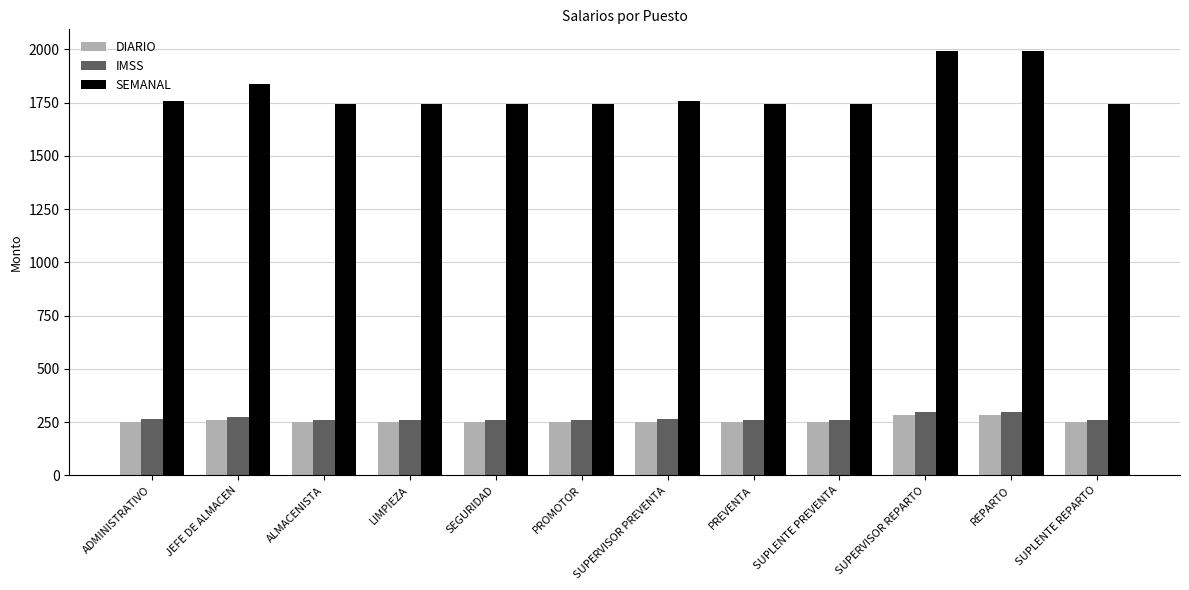

What is the label of the 8th bar from the left?

PREVENTA